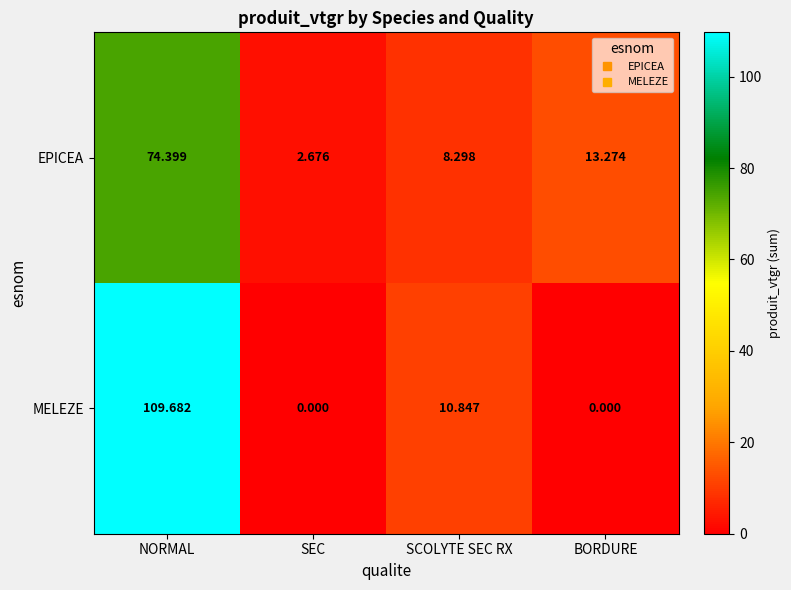

Which series has the largest total across all categories?

MELEZE